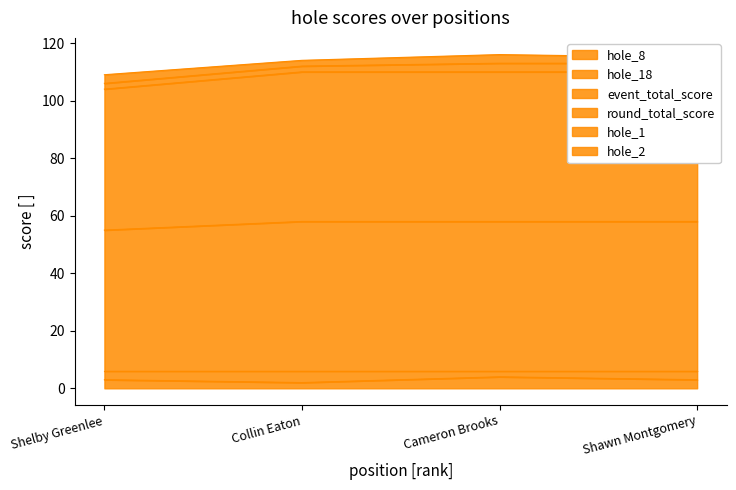

What is the minimum value for hole_8?

2